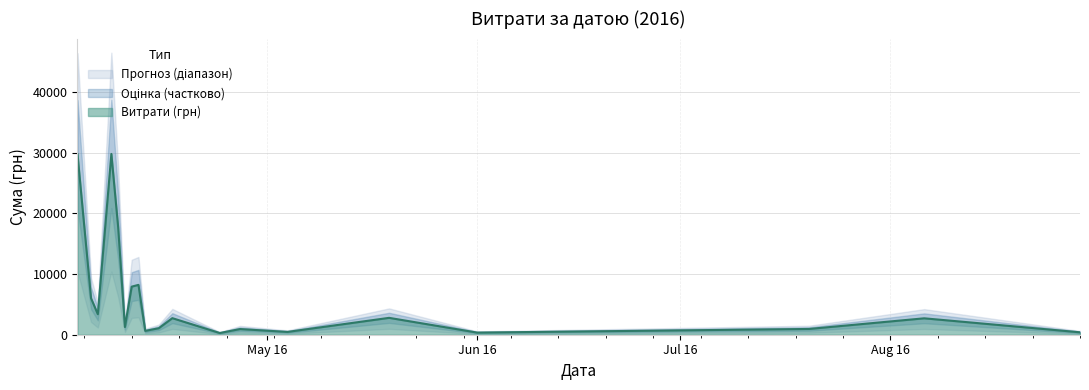

Which label corresponds to the largest value in the chart?

03.04.2016